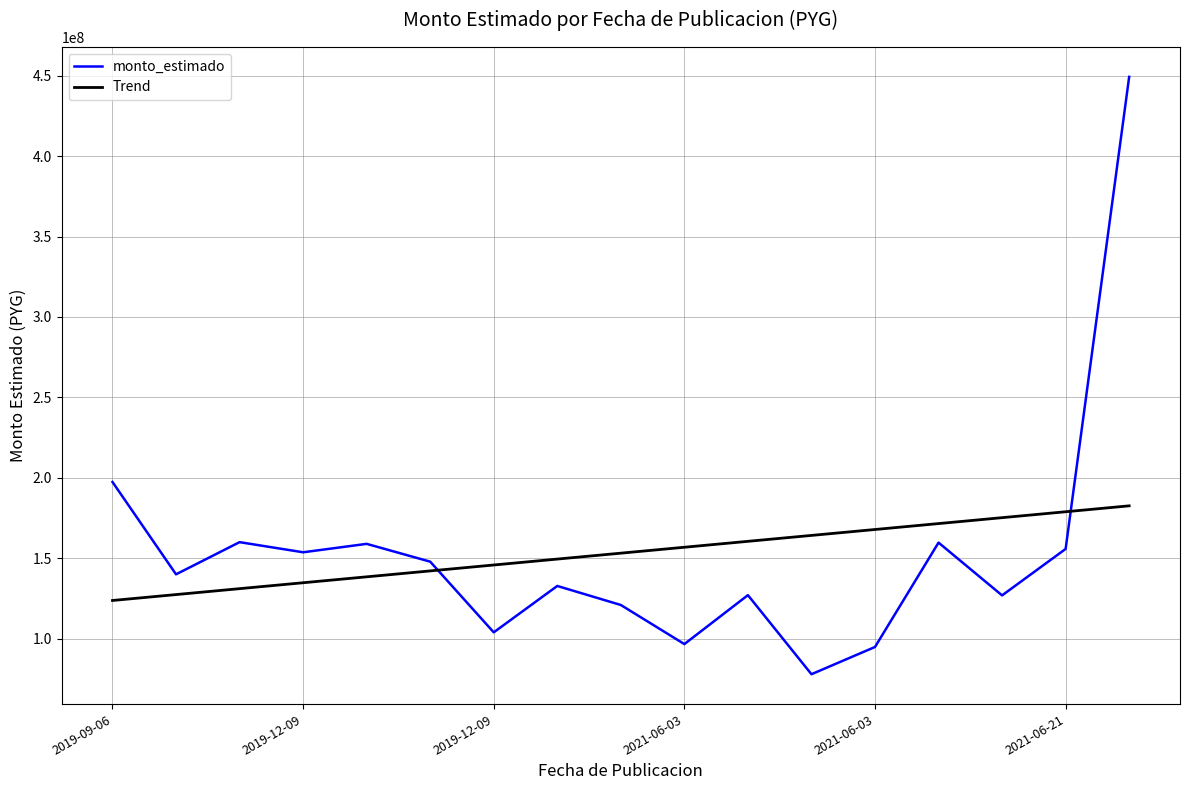

What is the difference between the maximum and minimum values in the Trend series?

58839367.3